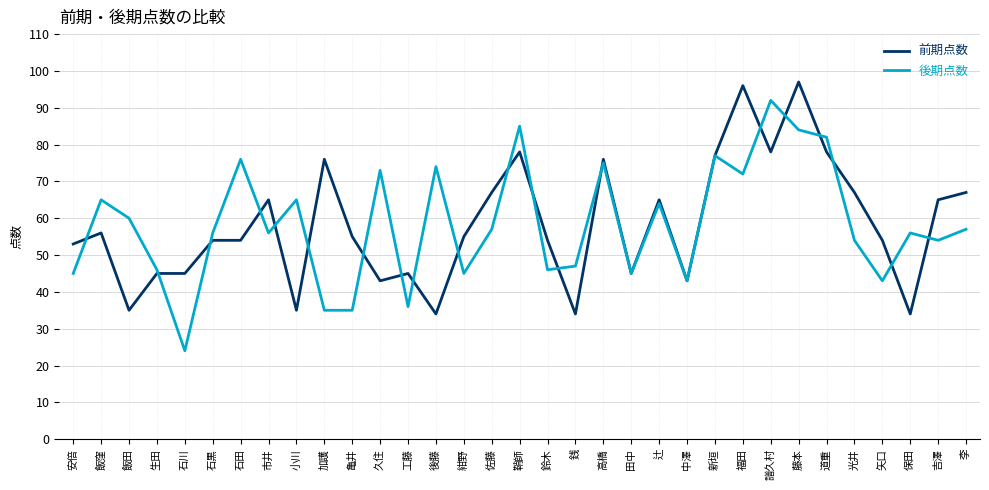

What is the total value across all series at 飯田?

95